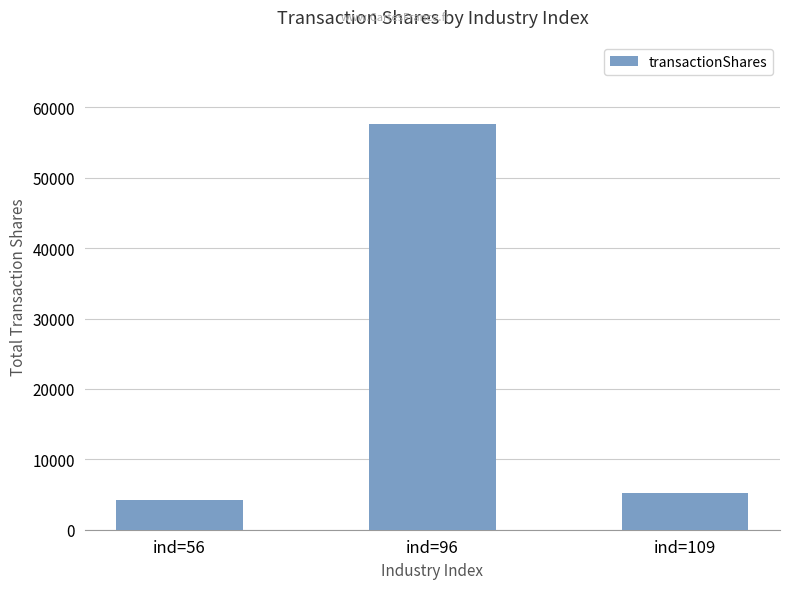

Are the bars horizontal?

No